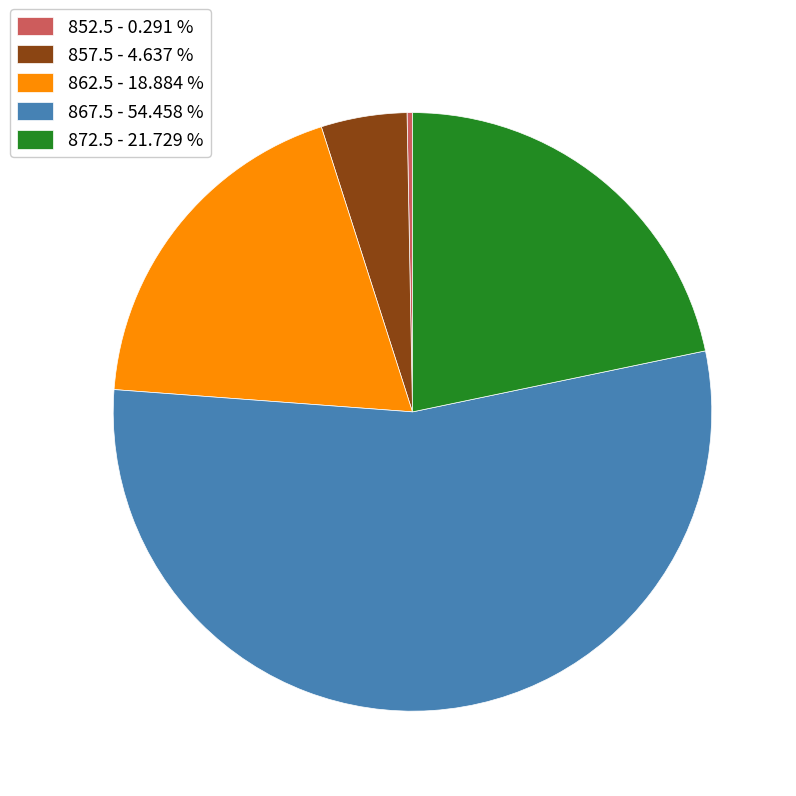

Rank the categories by value from highest to lowest.

867.5, 872.5, 862.5, 857.5, 852.5